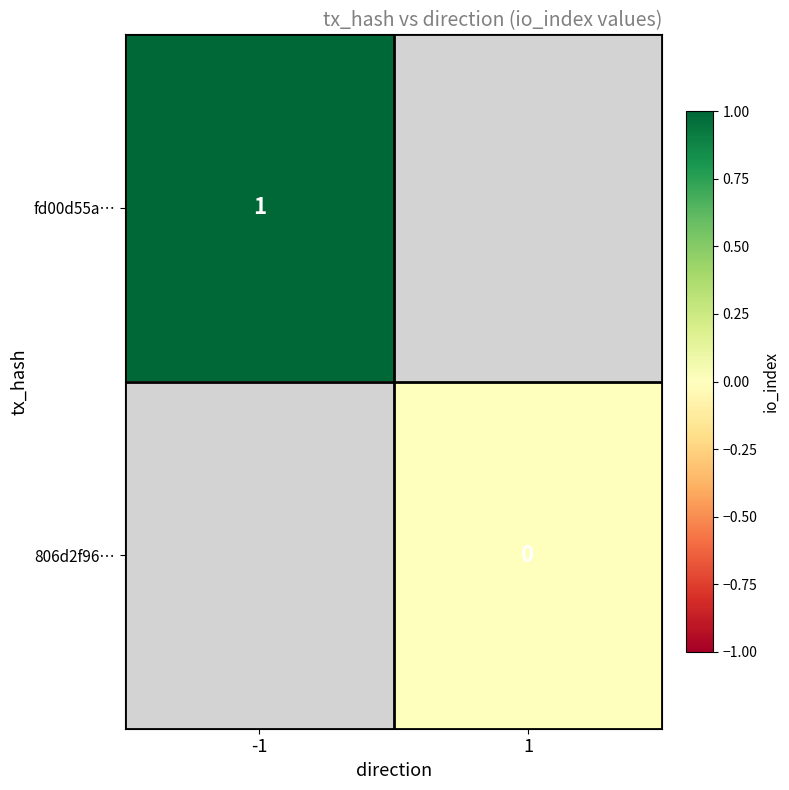

What is the maximum value shown in the chart?

1.0